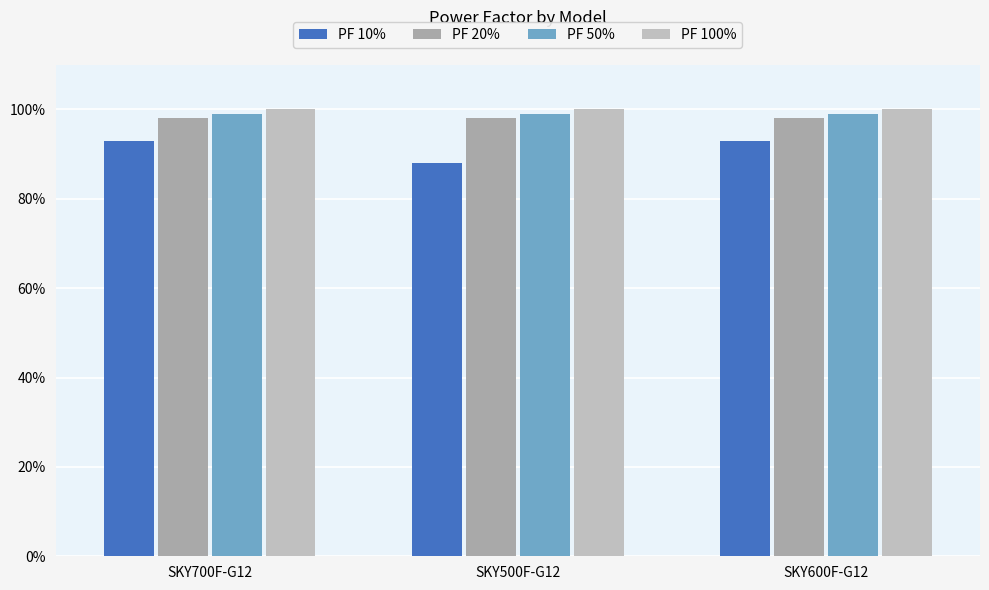

At which category does the chart reach its peak across all series?

SKY700F-G12